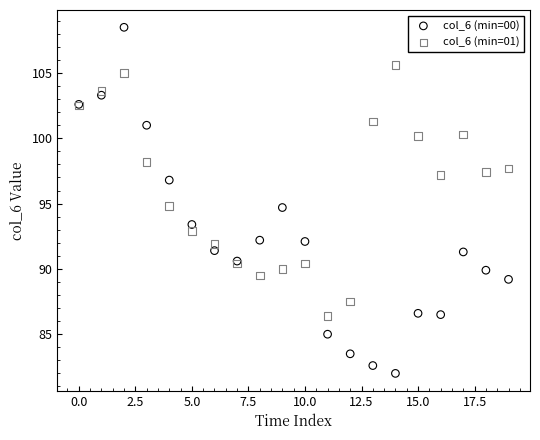

In the col_6 (min=01) series, what Y value is closest to 96?

94.8